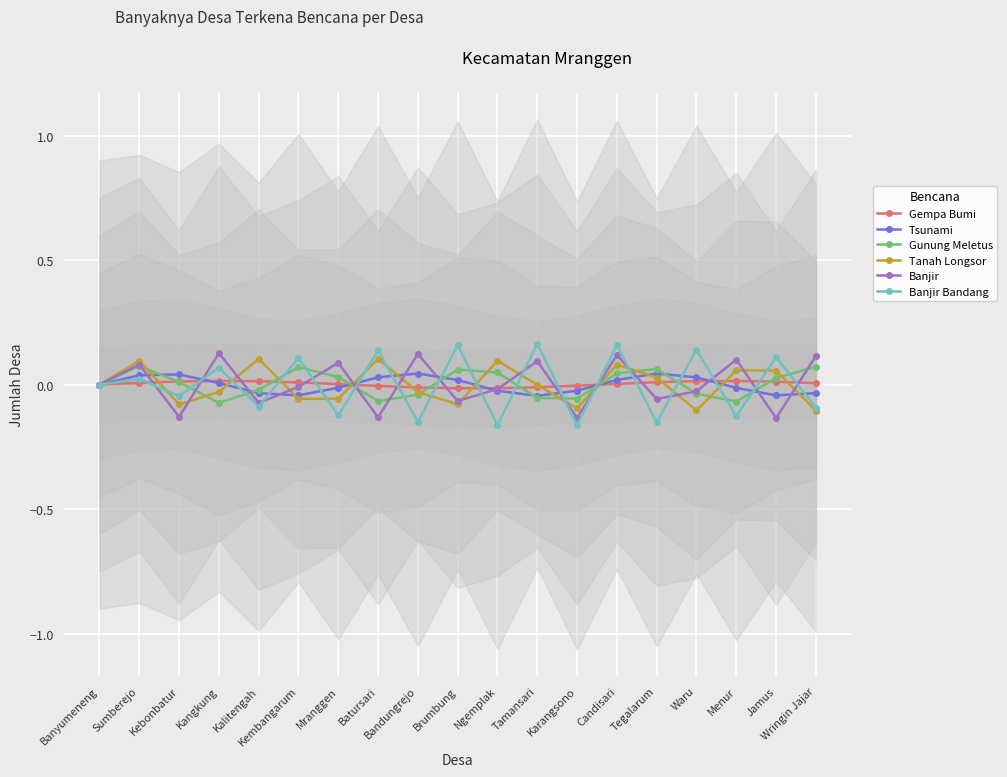

The value of Tanah Longsor at Jamus is 0.1. True or false?

True